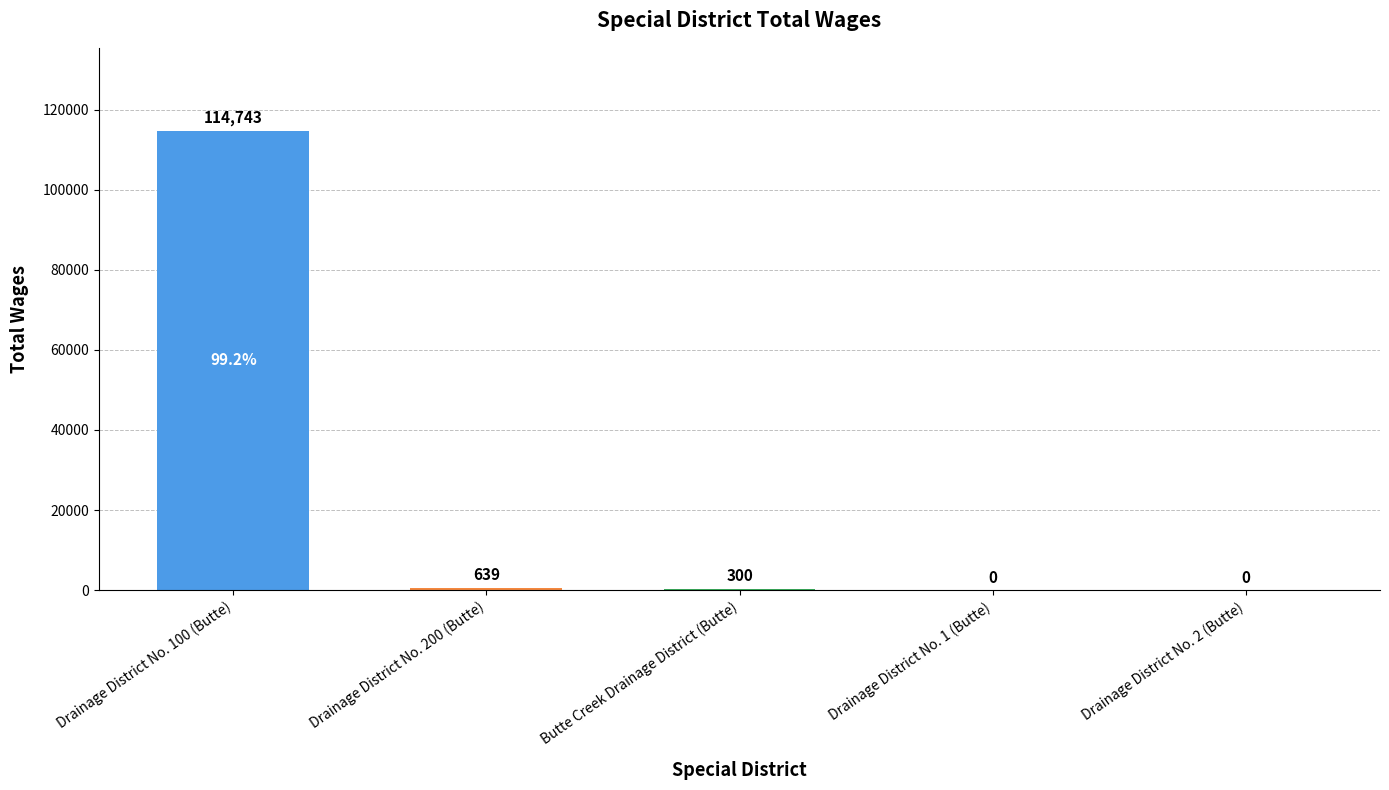

Between Butte Creek Drainage District (Butte) and Drainage District No. 200 (Butte), which is larger?

Drainage District No. 200 (Butte)